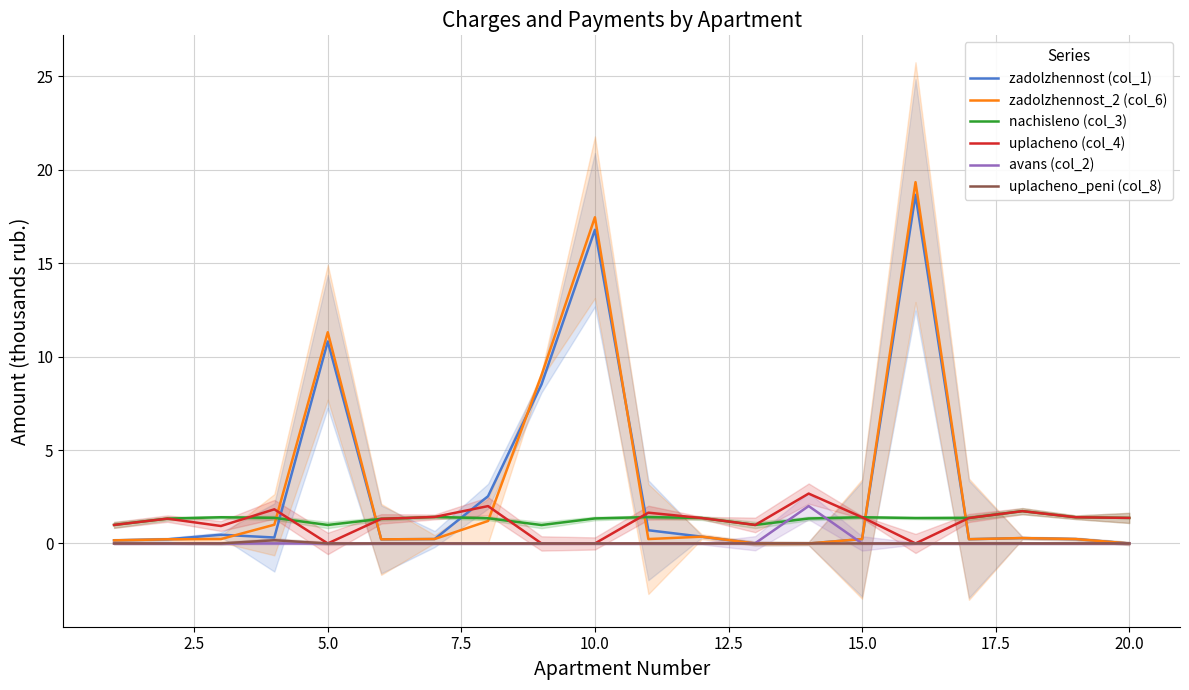

Reading right to left, transcribe all the data shown in this chart.

zadolzhennost (col_1): 0.0	0.2	0.3	0.2	18.7	0.2	0.0	0.0	0.4	0.7	16.8	8.5	2.5	0.2	0.2	10.8	0.3	0.5	0.2	0.2
zadolzhennost_2 (col_6): 0.0	0.2	0.3	0.2	19.3	0.2	0.0	0.0	0.4	0.2	17.5	9.0	1.2	0.2	0.2	11.3	1.0	0.2	0.2	0.2
nachisleno (col_3): 1.4	1.4	1.7	1.4	1.4	1.4	1.3	1.0	1.4	1.4	1.3	1.0	1.3	1.4	1.3	1.0	1.4	1.4	1.3	1.0
uplacheno (col_4): 1.4	1.4	1.7	1.4	0.0	1.4	2.7	1.0	1.4	1.6	0.0	0.0	2.0	1.4	1.3	0.0	1.8	0.9	1.3	1.0
avans (col_2): 0.0	0.0	0.0	0.0	0.0	0.0	2.0	0.0	0.0	0.0	0.0	0.0	0.0	0.0	0.0	0.0	0.0	0.0	0.0	0.0
uplacheno_peni (col_8): 0.0	0.0	0.0	0.0	0.0	0.0	0.0	0.0	0.0	0.0	0.0	0.0	0.0	0.0	0.0	0.0	0.2	0.0	0.0	0.0